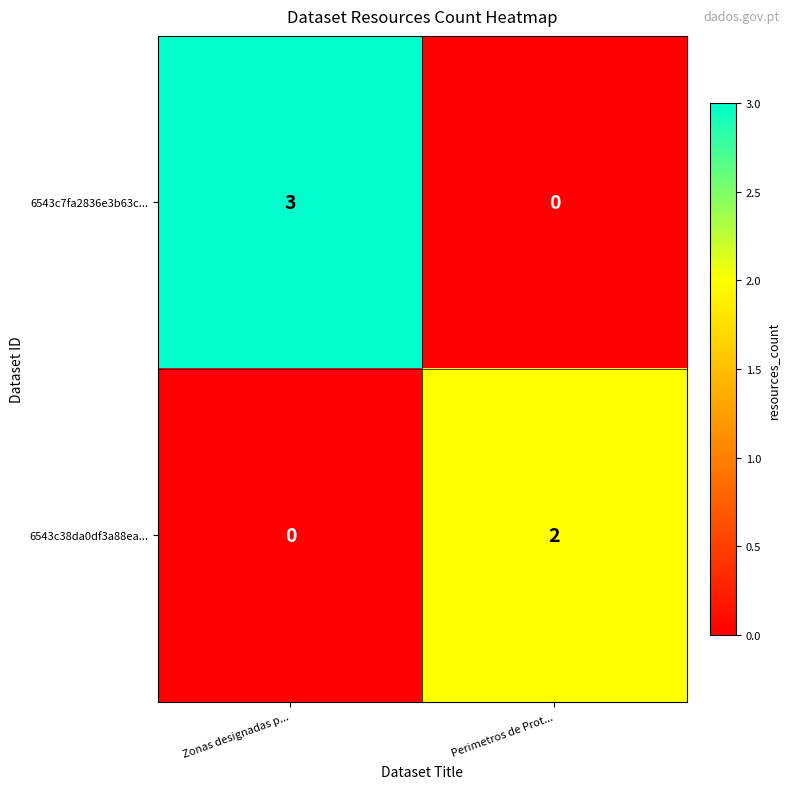

The 6543c7fa2836e3b63c... series shows 2 at Perimetros de Prot.... True or false?

False